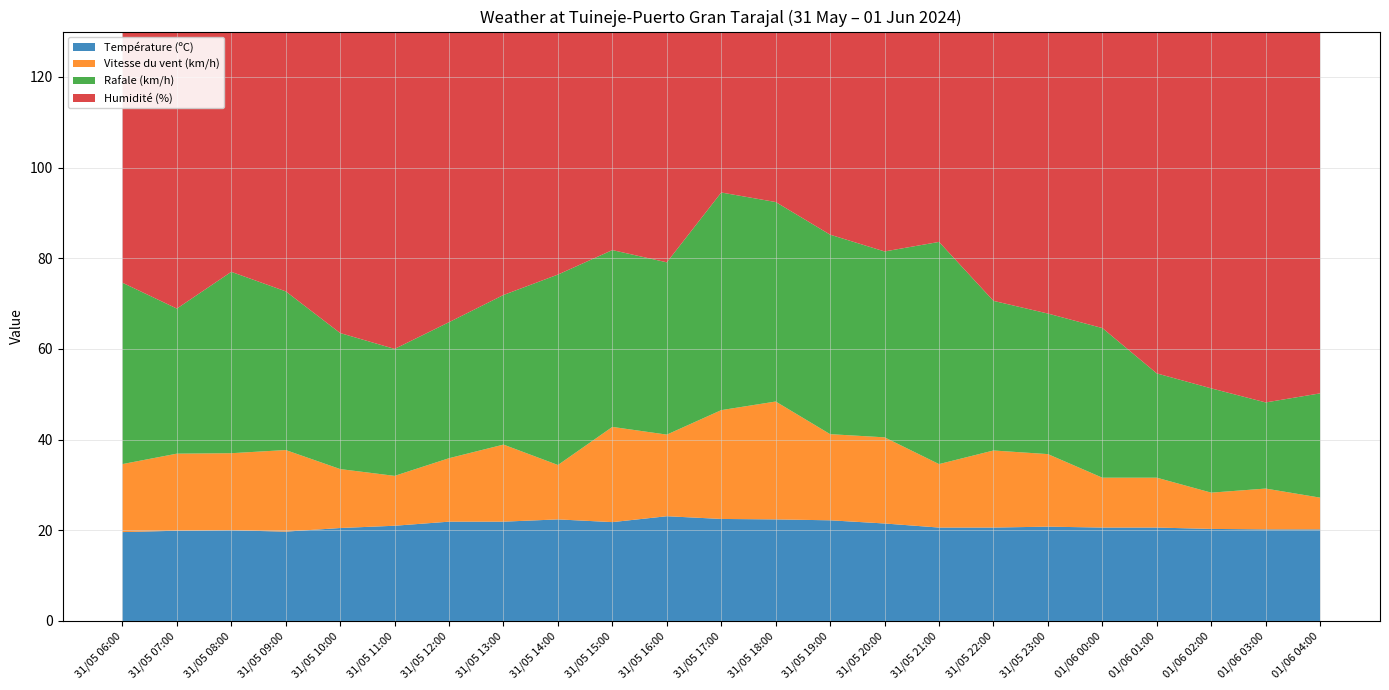

Reading left to right, extract all data points from this chart.

Température (ºC): 19.6	19.9	20.0	19.7	20.5	21.0	21.9	21.9	22.4	21.8	23.1	22.5	22.4	22.2	21.5	20.6	20.6	20.8	20.6	20.6	20.3	20.2	20.2
Vitesse du vent (km/h): 15.0	17.0	17.0	18.0	13.0	11.0	14.0	17.0	12.0	21.0	18.0	24.0	26.0	19.0	19.0	14.0	17.0	16.0	11.0	11.0	8.0	9.0	7.0
Rafale (km/h): 40.0	32.0	40.0	35.0	30.0	28.0	30.0	33.0	42.0	39.0	38.0	48.0	44.0	44.0	41.0	49.0	33.0	31.0	33.0	23.0	23.0	19.0	23.0
Humidité (%): 75.0	74.0	72.0	77.0	71.0	70.0	65.0	68.0	65.0	68.0	62.0	66.0	66.0	68.0	74.0	83.0	82.0	81.0	80.0	80.0	82.0	82.0	83.0